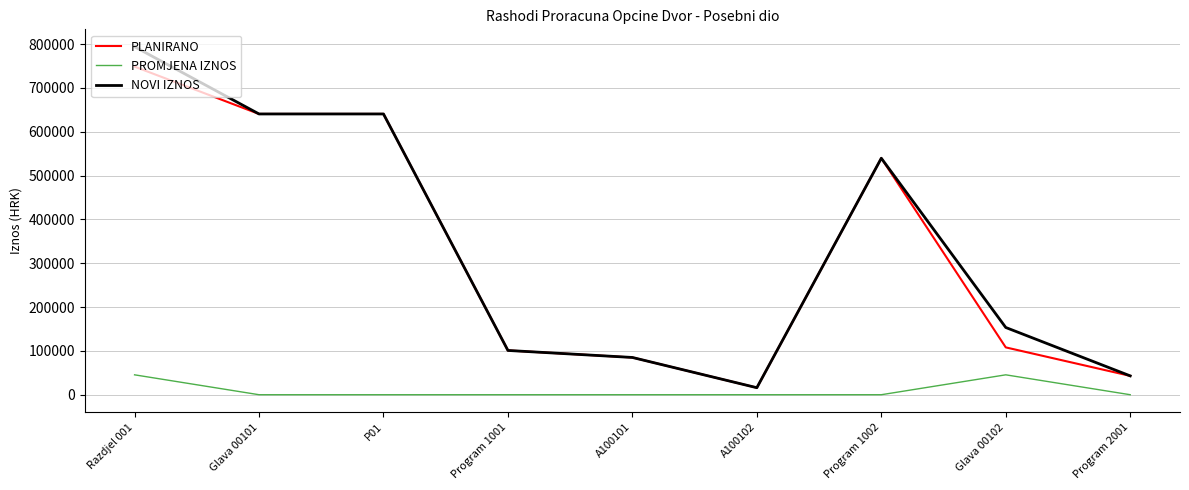

What is the greatest value displayed?

794000